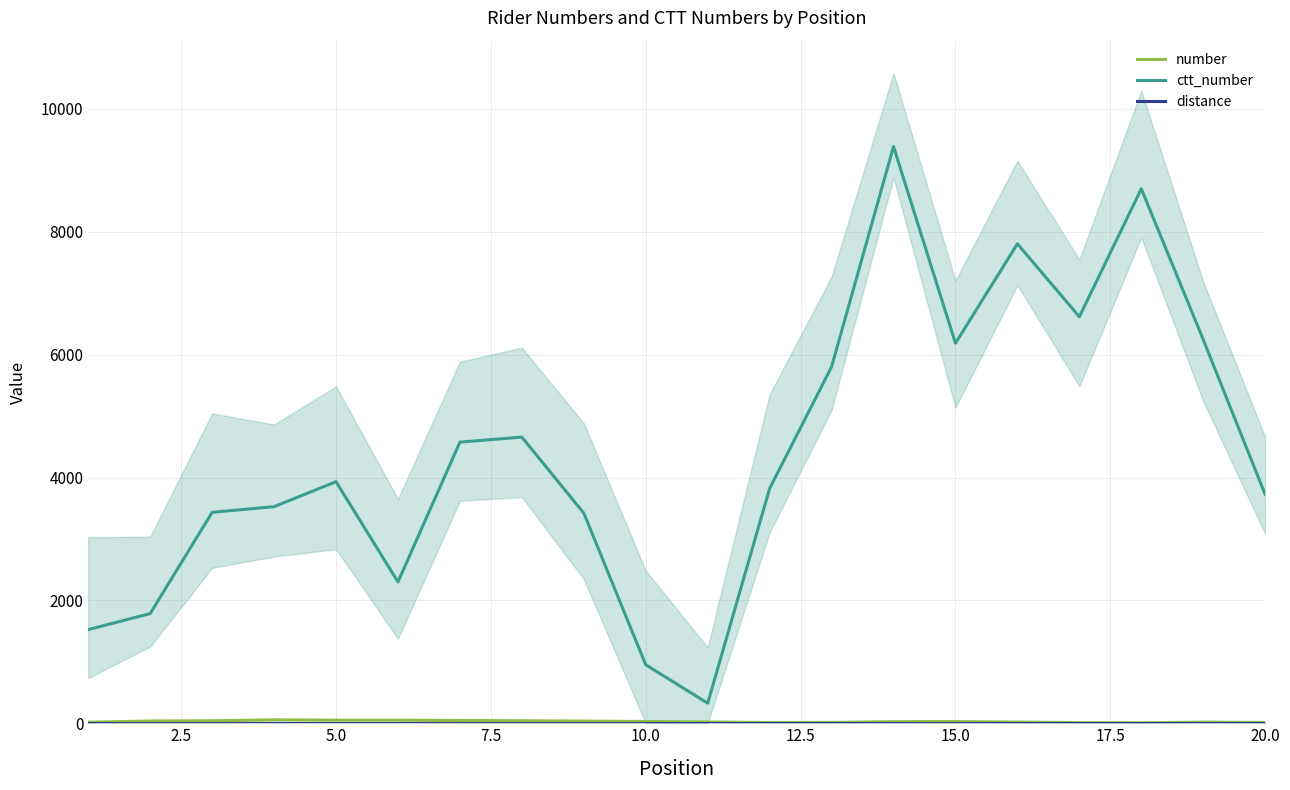

In ctt_number, how many points are higher than both neighbors (excluding endpoints)?

5